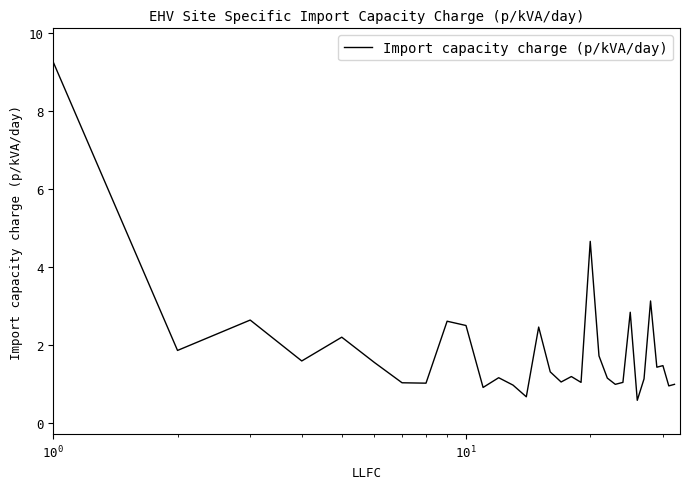

What is the difference between the maximum and minimum values?

8.7